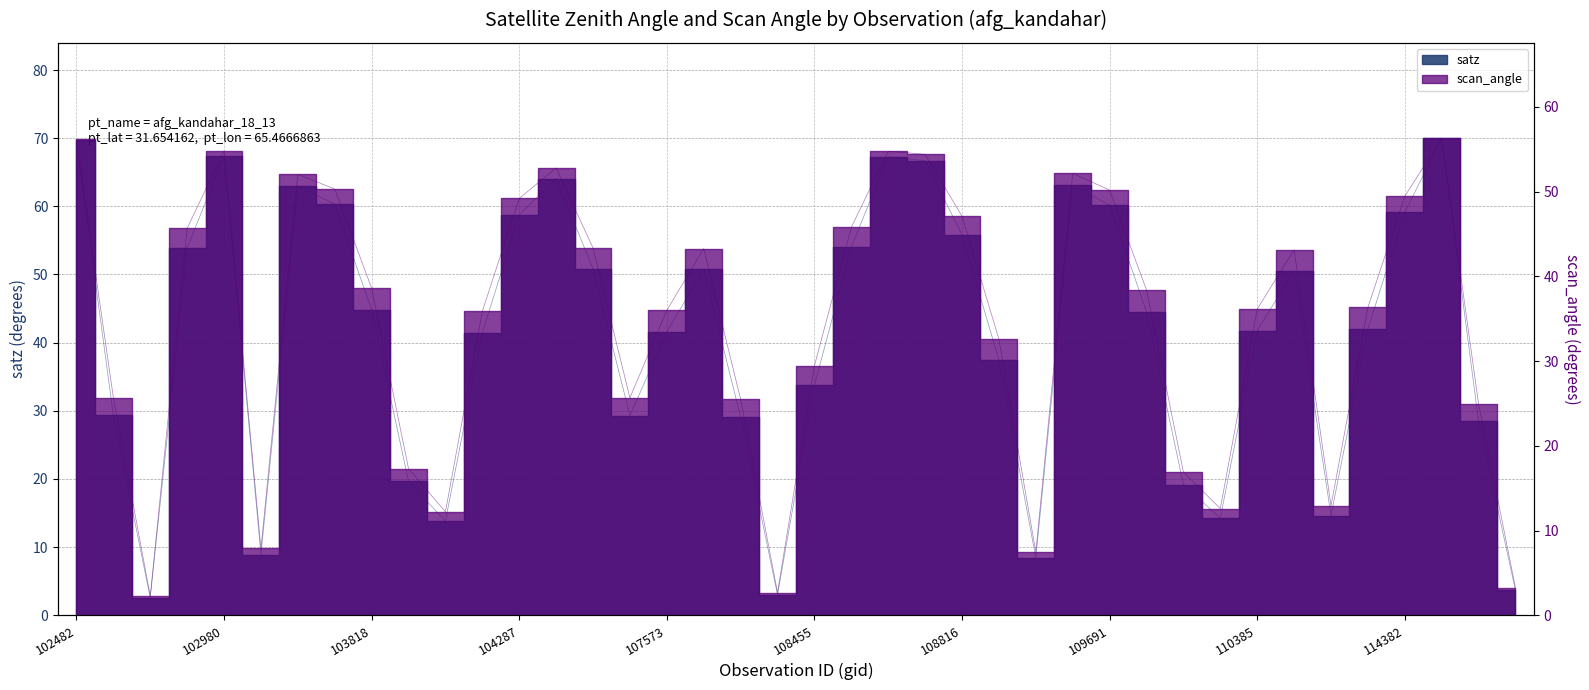

What is the average value of the satz series?

40.9